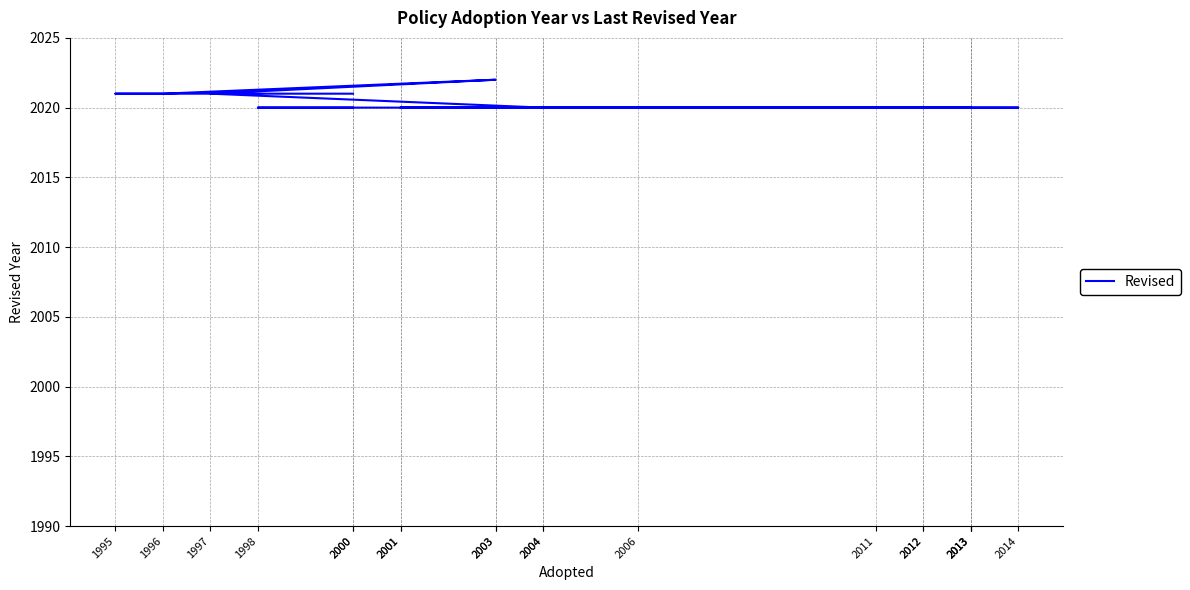

Rank the categories by value from lowest to highest.

2004, 2013, 2013, 2001, 2004, 2006, 2012, 2013, 2012, 2003, 2011, 2014, 2001, 1998, 2000, 2000, 1995, 1996, 1997, 2003